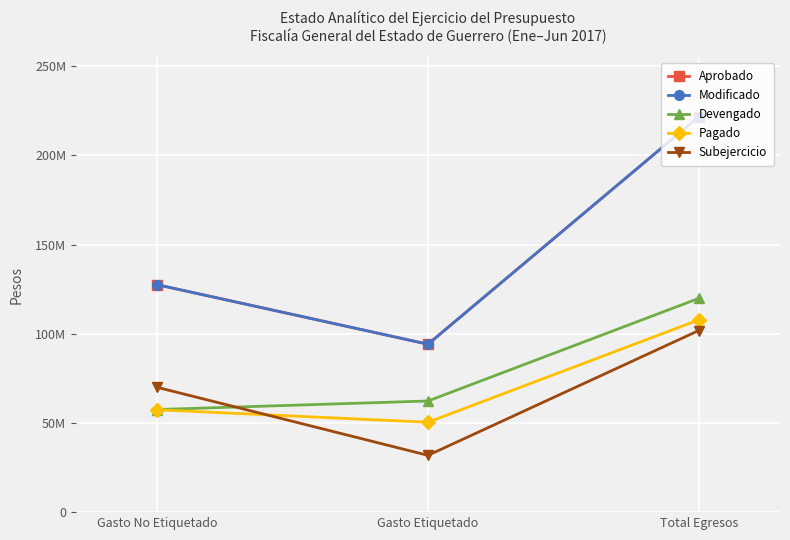

Is this an area chart (filled region under the line)?

No